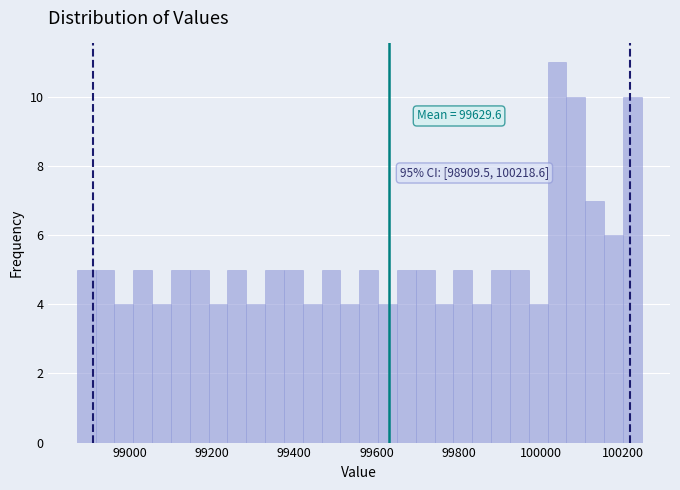

Read against the x-axis, roughly where is the centre of the tallest bar?

100040